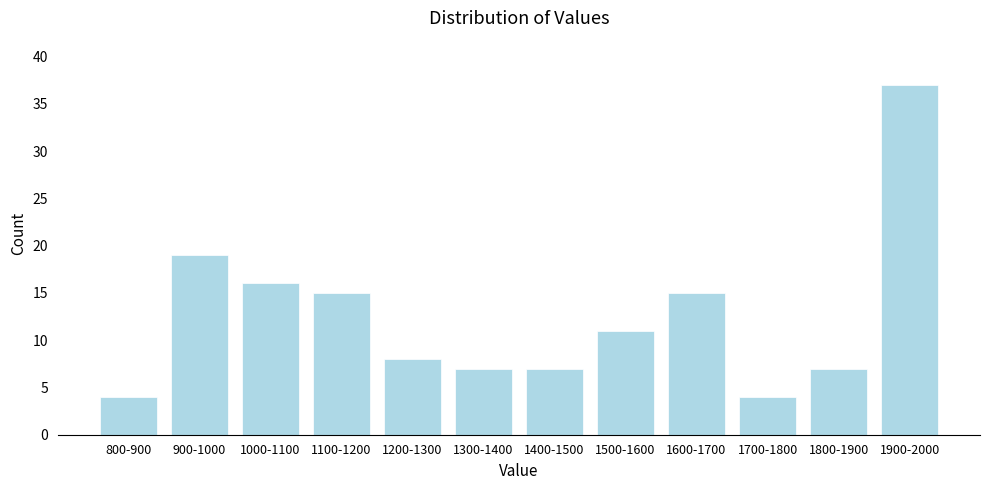

Reading right to left, list all the values displayed in this chart.

1900-2000=37	1800-1900=7	1700-1800=4	1600-1700=15	1500-1600=11	1400-1500=7	1300-1400=7	1200-1300=8	1100-1200=15	1000-1100=16	900-1000=19	800-900=4